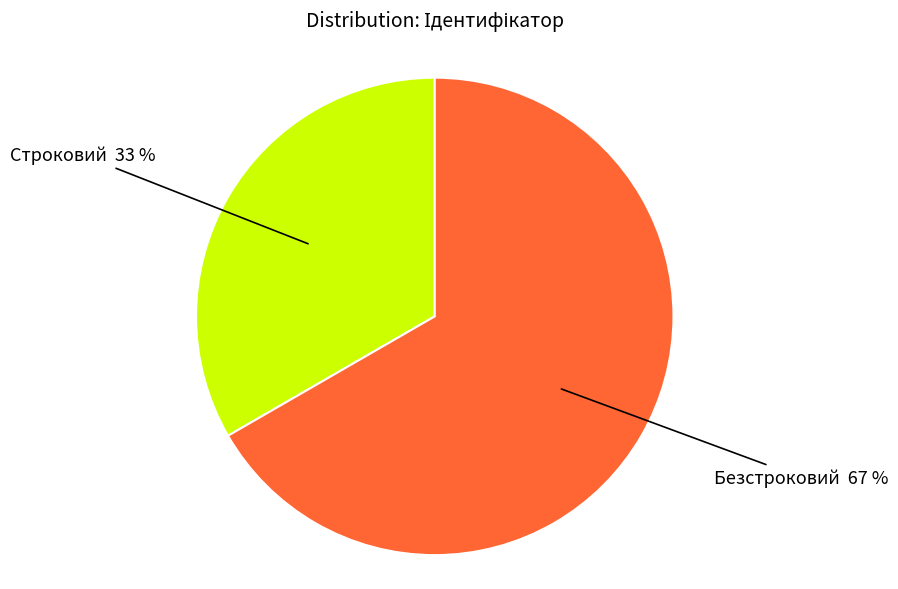

To the nearest percent, what is the average slice percentage?

50%